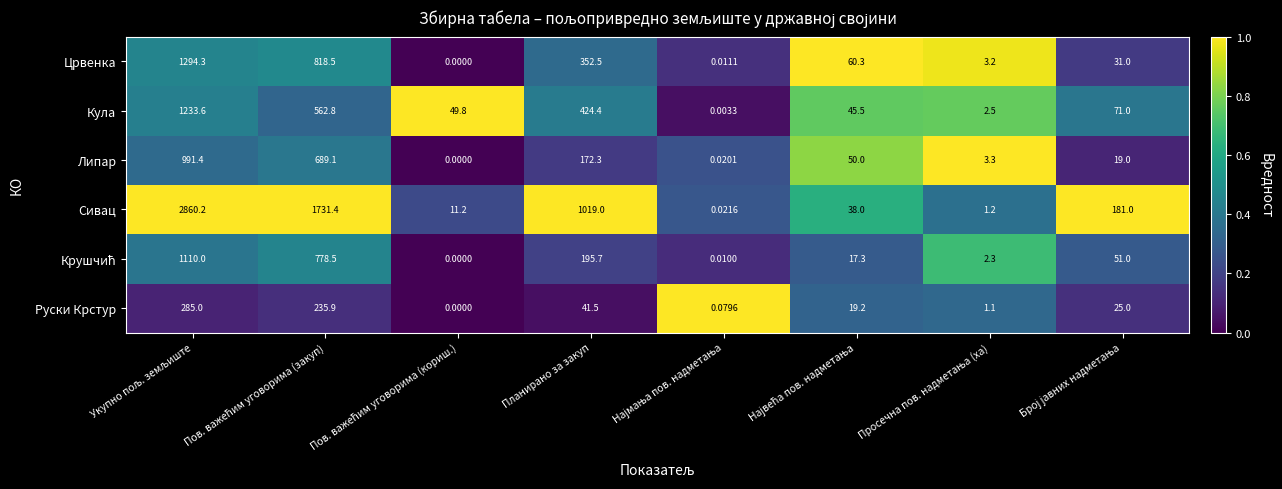

Which series has the largest total across all categories?

Сивац